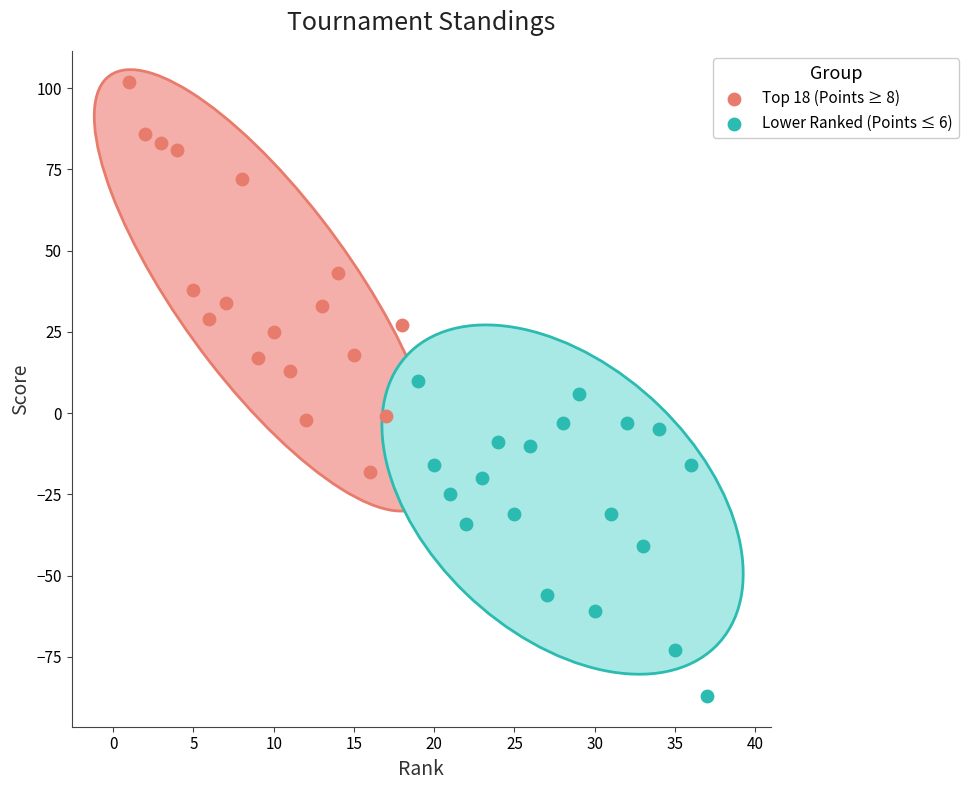

Which series contains the highest Y value?

Top 18 (Points ≥ 8)